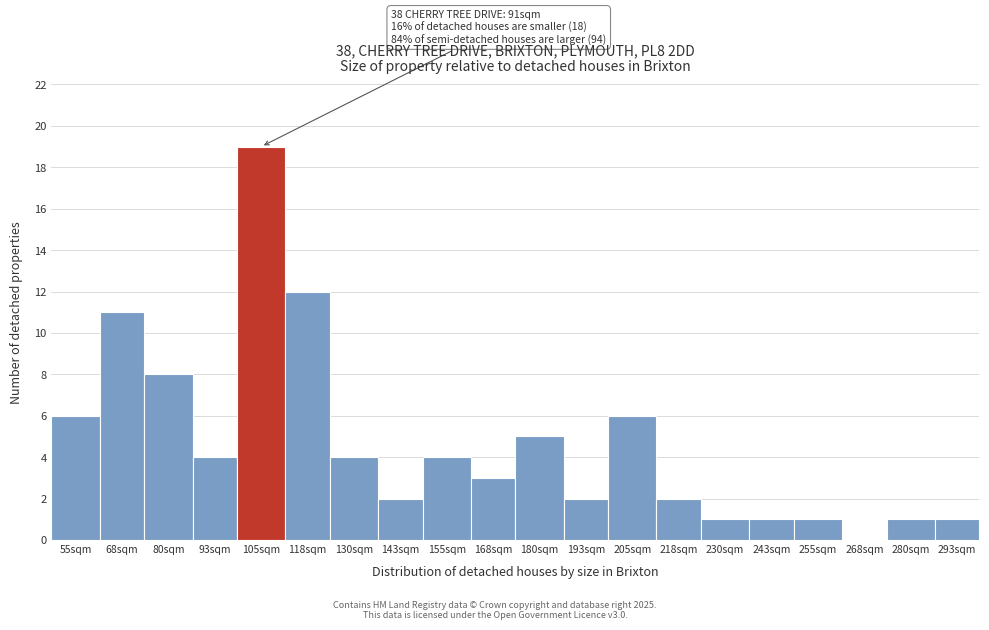

Reading left to right, extract all data points from this chart.

55sqm=6	68sqm=11	80sqm=8	93sqm=4	105sqm=19	118sqm=12	130sqm=4	143sqm=2	155sqm=4	168sqm=3	180sqm=5	193sqm=2	205sqm=6	218sqm=2	230sqm=1	243sqm=1	255sqm=1	268sqm=0	280sqm=1	293sqm=1